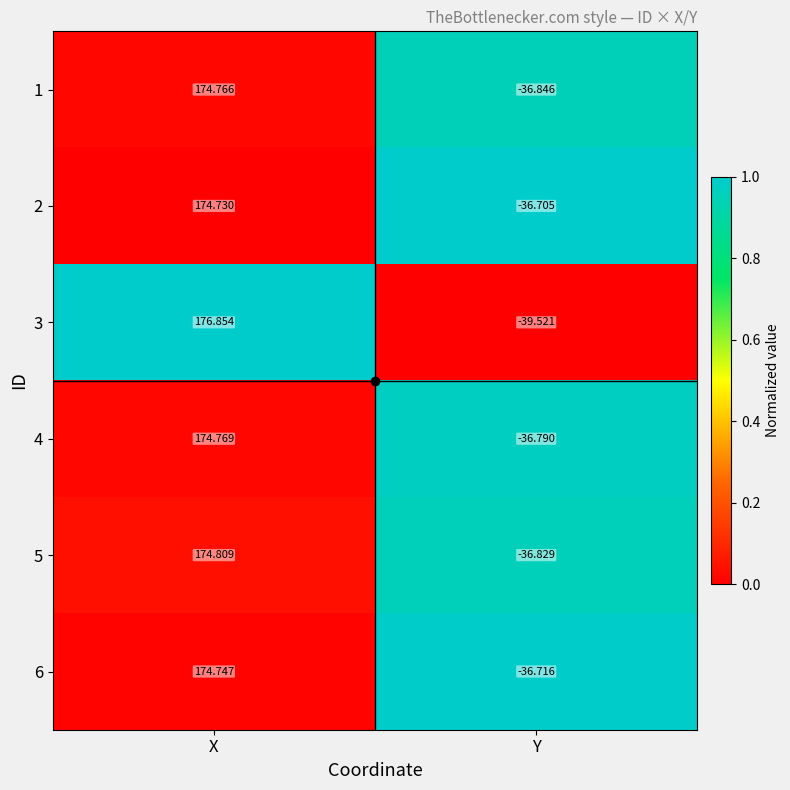

At how many categories does at least one series exceed 0?

1